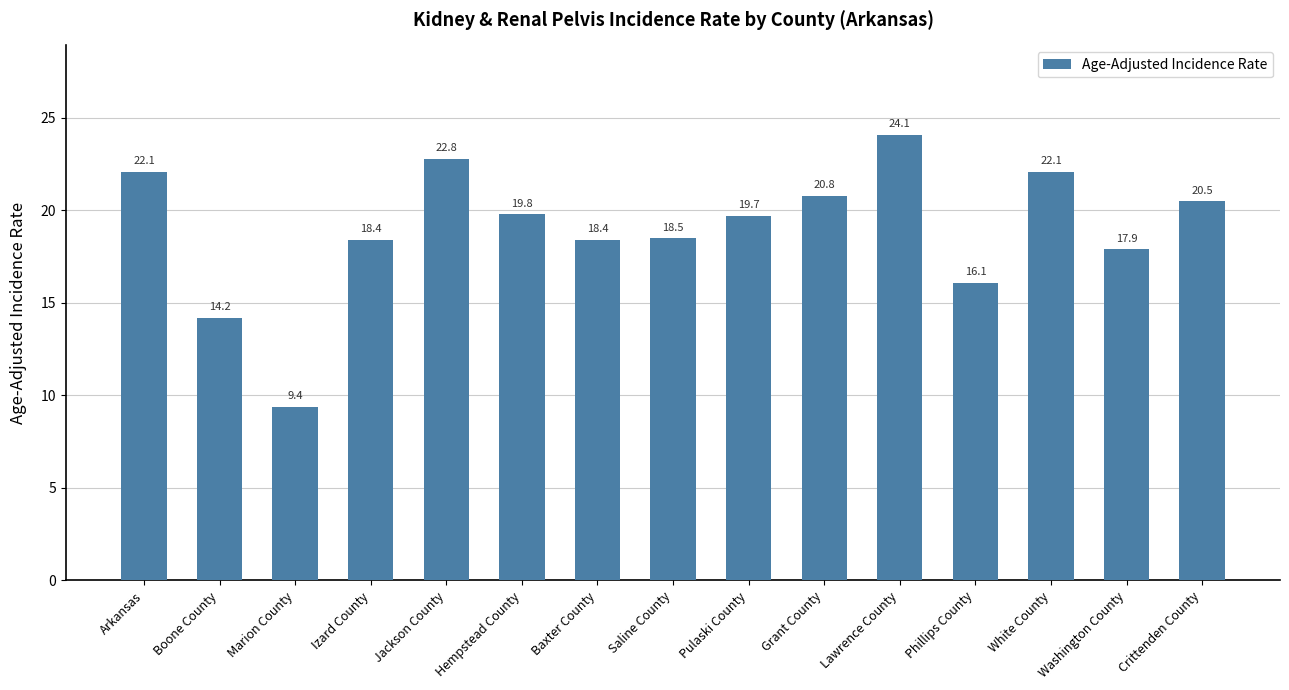

Reading left to right, extract all data points from this chart.

22.1	14.2	9.4	18.4	22.8	19.8	18.4	18.5	19.7	20.8	24.1	16.1	22.1	17.9	20.5